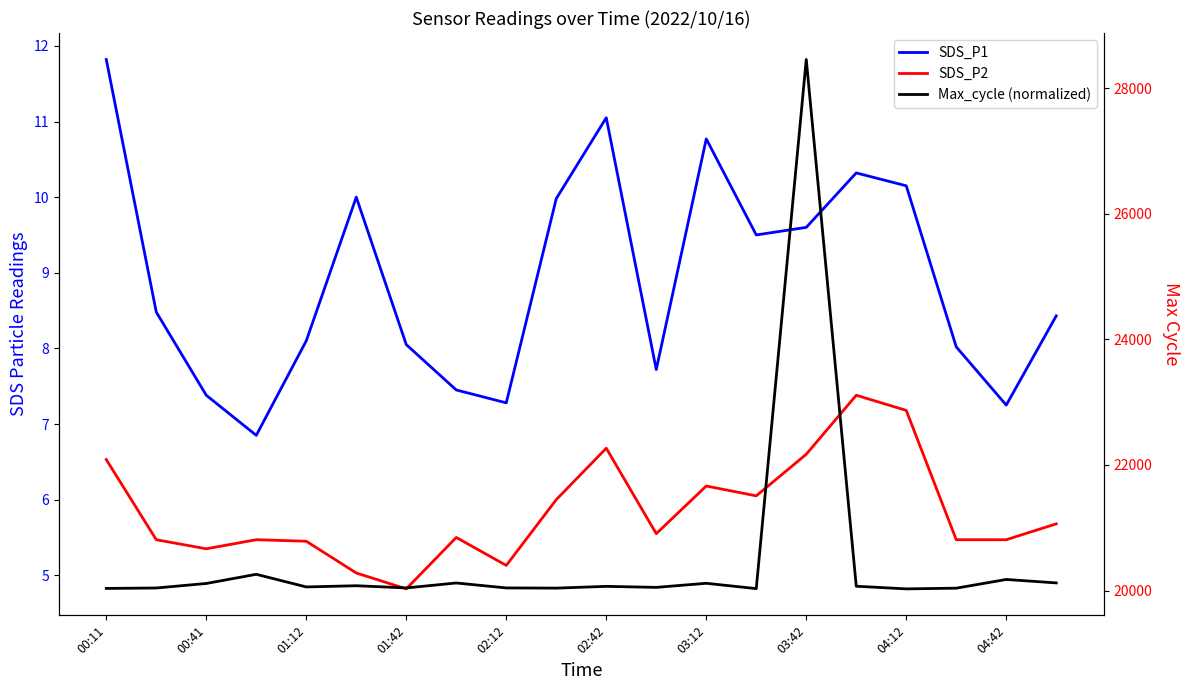

What is the difference between the second highest and second lowest values in the Max_cycle (normalized) series?

228.0